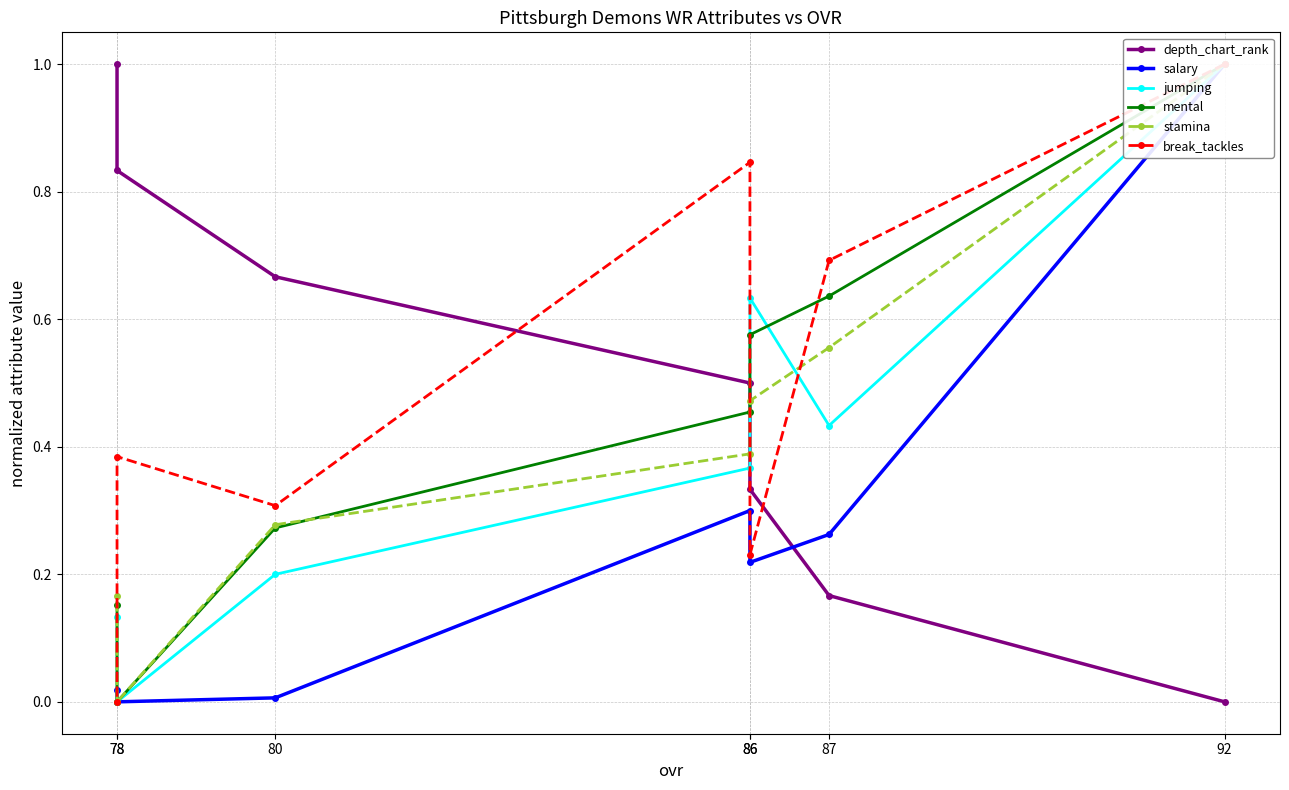

At which category is the sum across all series the highest?

92